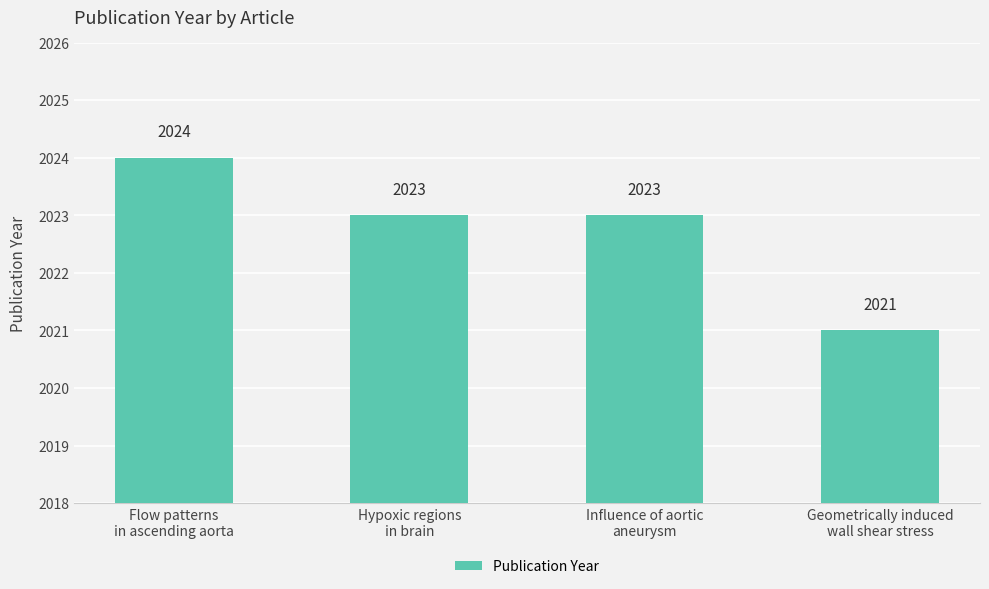

The value at Hypoxic regions
in brain is 2810. True or false?

False